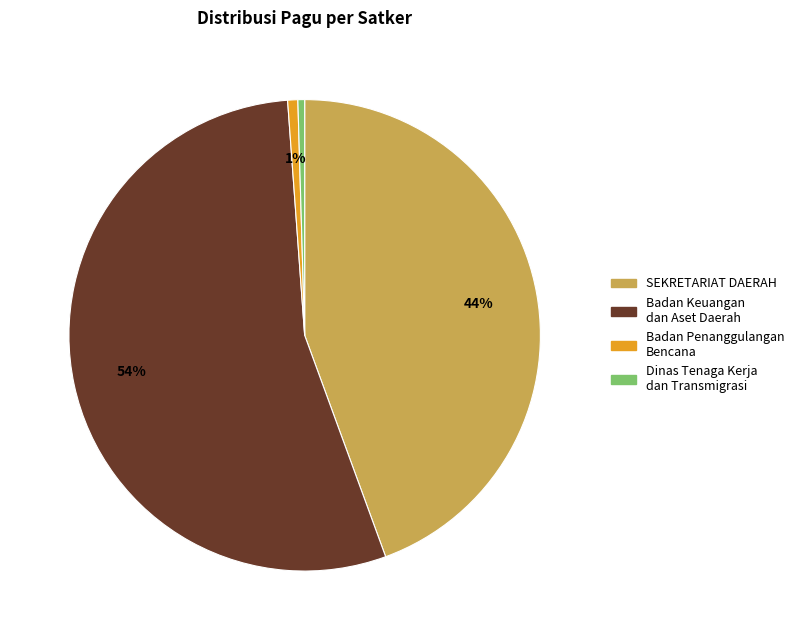

True or false: Badan Keuangan dan Aset Daerah accounts for 67% of the total.

False